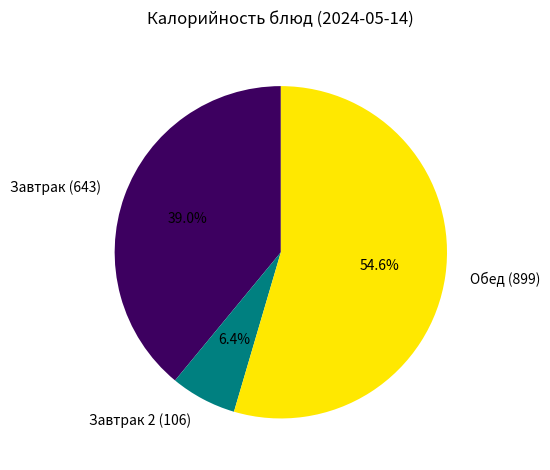

Which slice is the largest?

Обед (899)